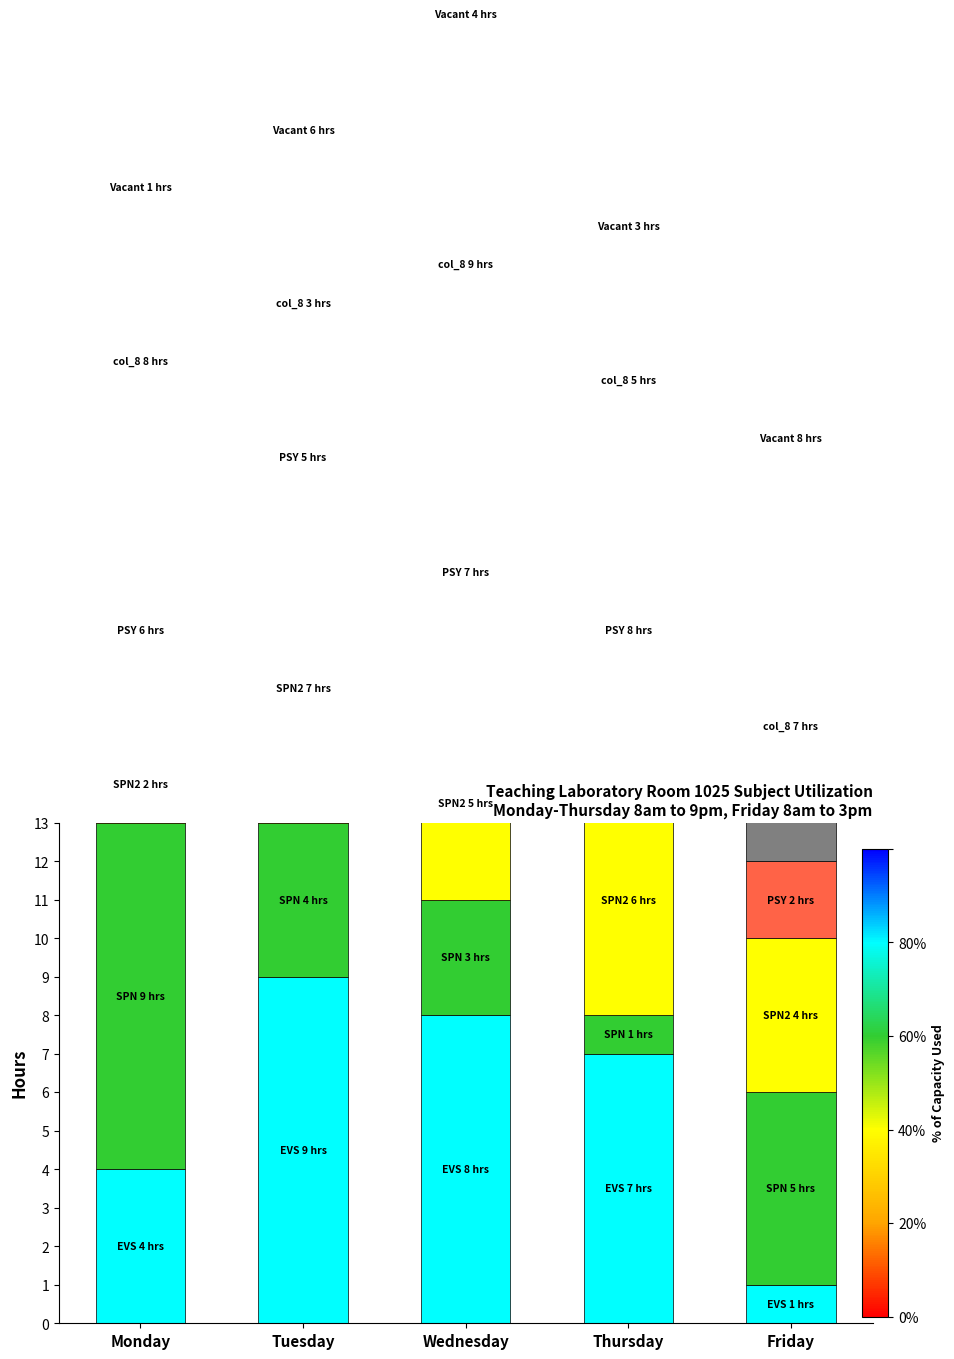

What is the value of the SPN bar at the 5th from the left?

5